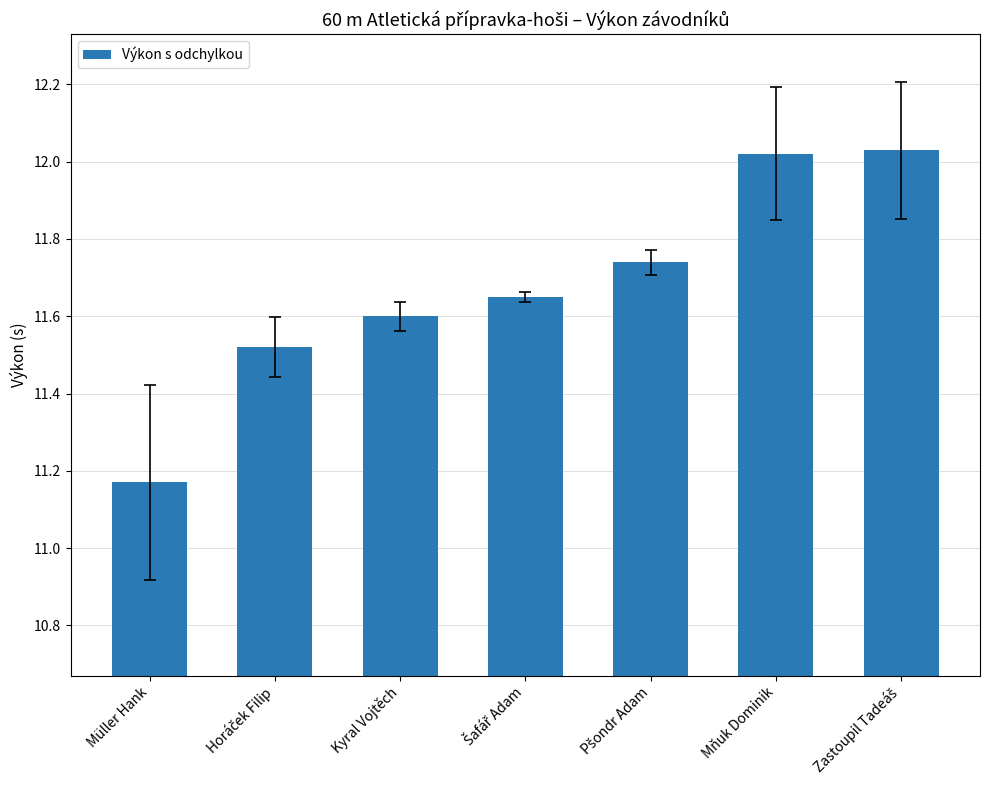

Does the chart contain any negative values?

No